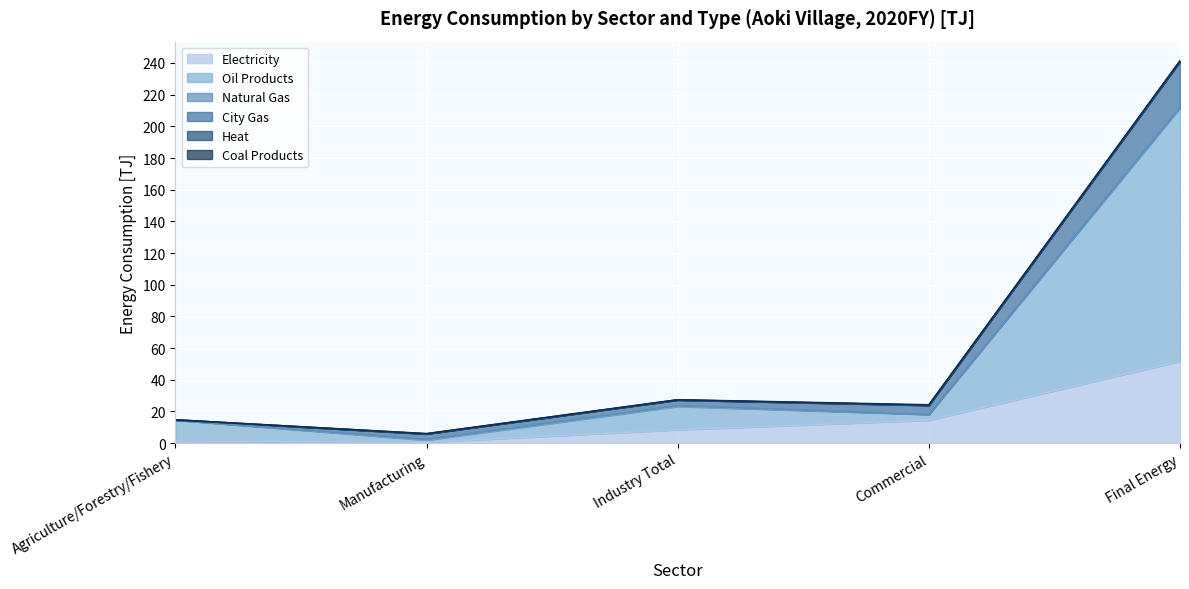

Where is Electricity nearest to the value 26?

Commercial